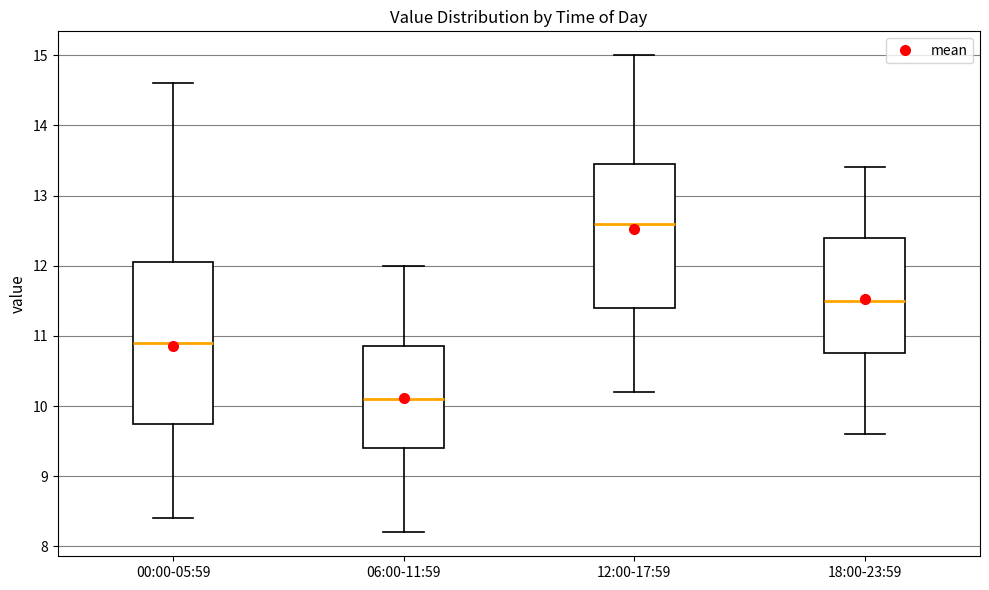

Reading left to right, read every box against the y-axis: the position of its median line, the range the box covers, and the ends of its whiskers. The values are not printed on the chart, so give them approximately, as read against the axis.

00:00-05:59: median 10.9, box 9.8 to 12.1, whiskers 8.4 to 14.6
06:00-11:59: median 10.1, box 9.4 to 10.9, whiskers 8.2 to 12.0
12:00-17:59: median 12.6, box 11.4 to 13.5, whiskers 10.2 to 15.0
18:00-23:59: median 11.5, box 10.8 to 12.4, whiskers 9.6 to 13.4